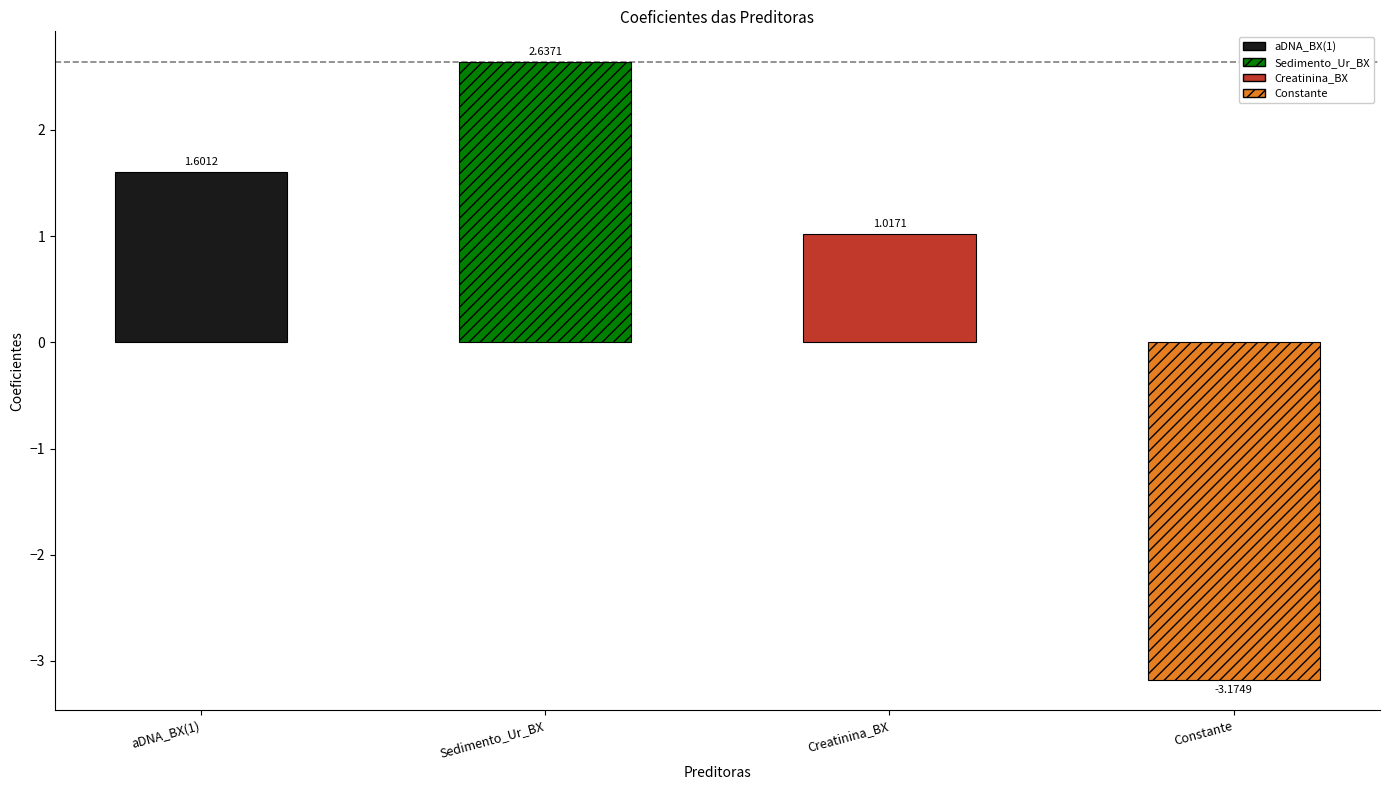

What is the label of the 4th bar from the left?

Constante